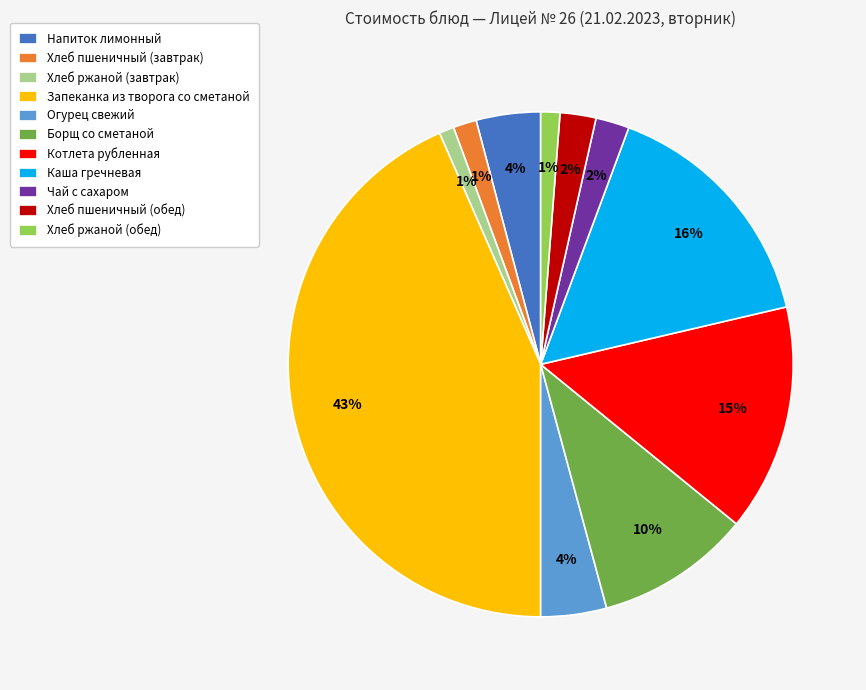

Does any single category account for the majority?

No